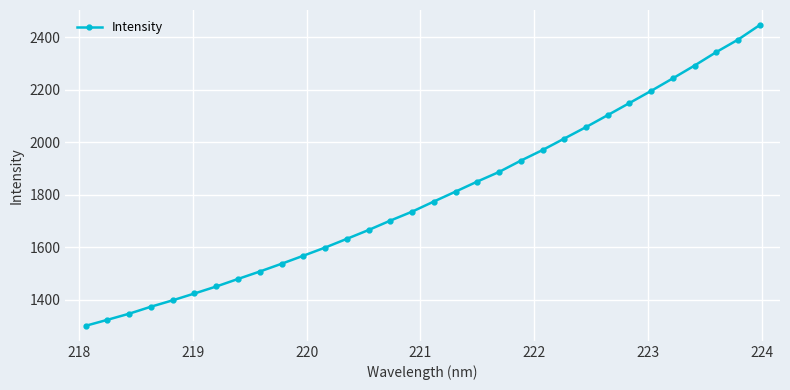

What is the value of the 16th point from the left?

1734.6